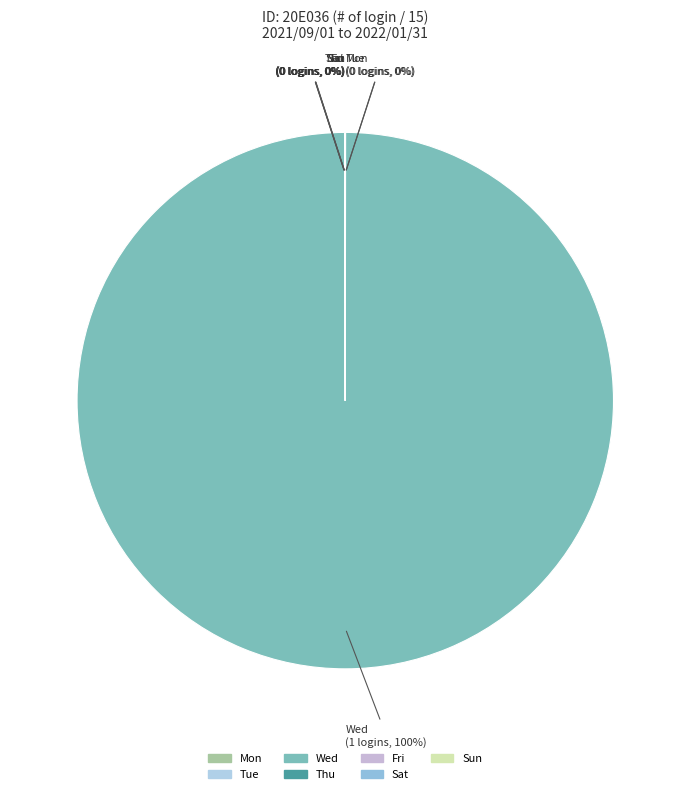

To the nearest percent, what is the difference between the largest and smallest slice percentages?

100%